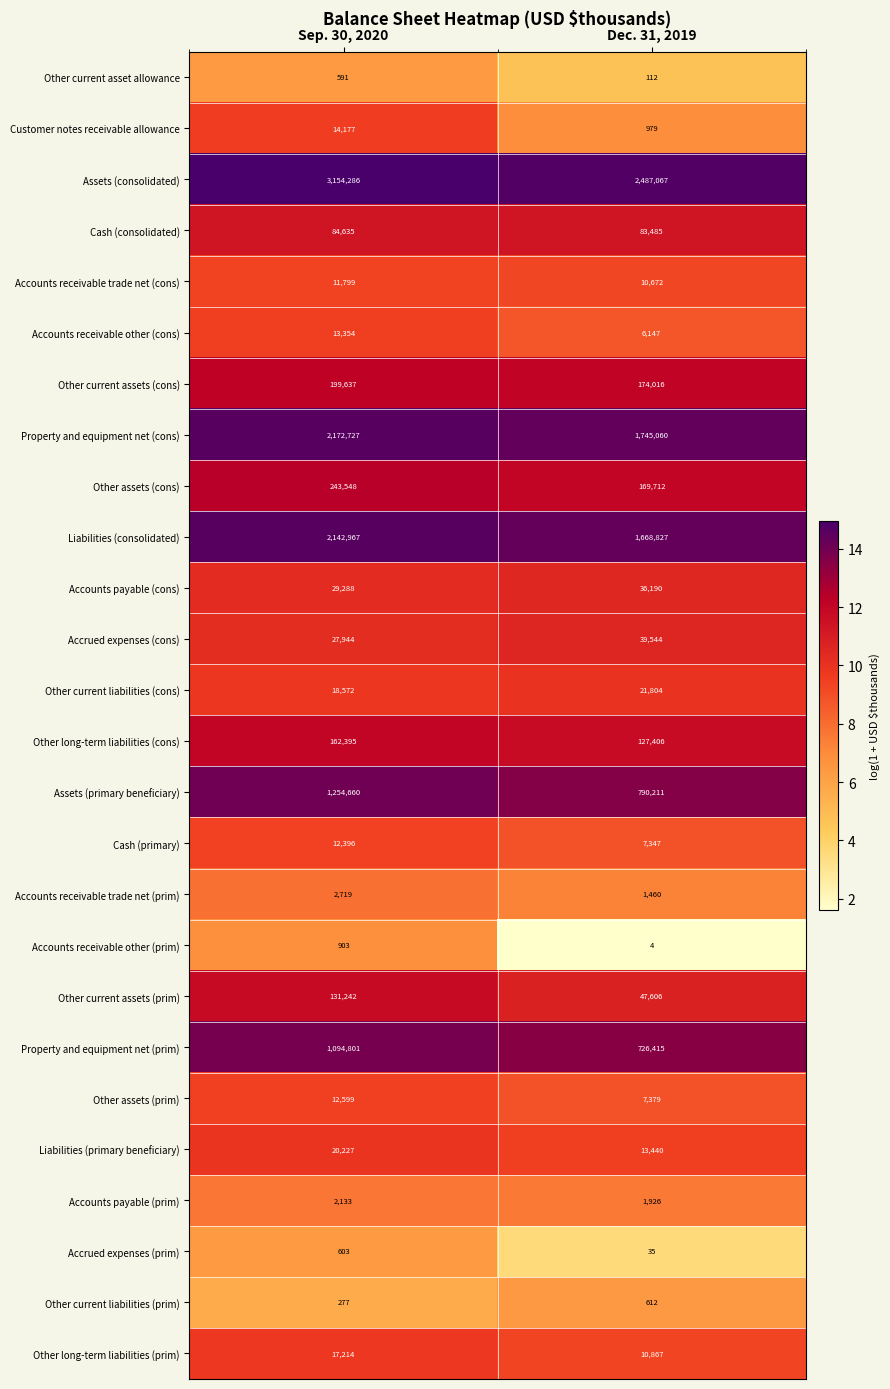

Which label corresponds to the largest value in the chart?

Sep. 30, 2020